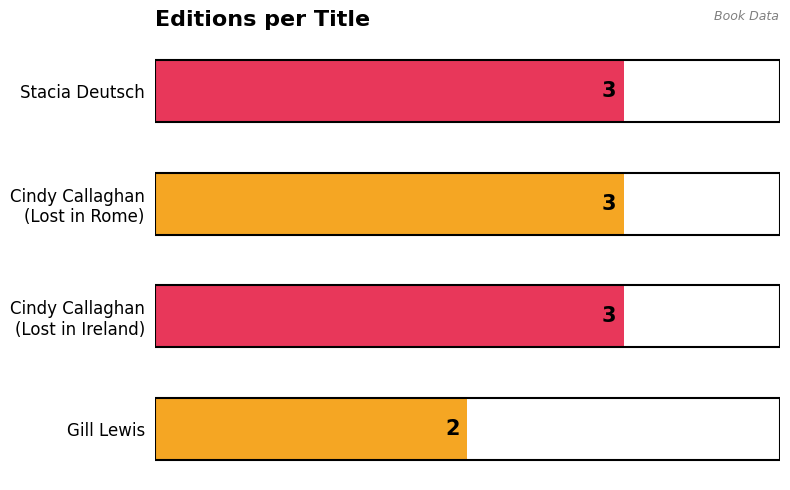

What is the maximum value shown in the chart?

3